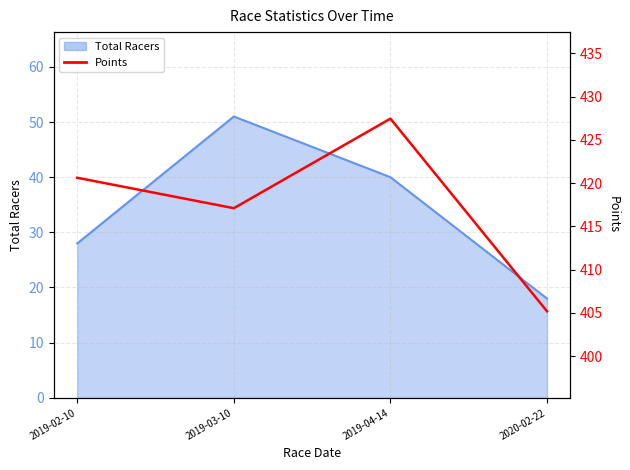

What is the sum of all values?

1670.3